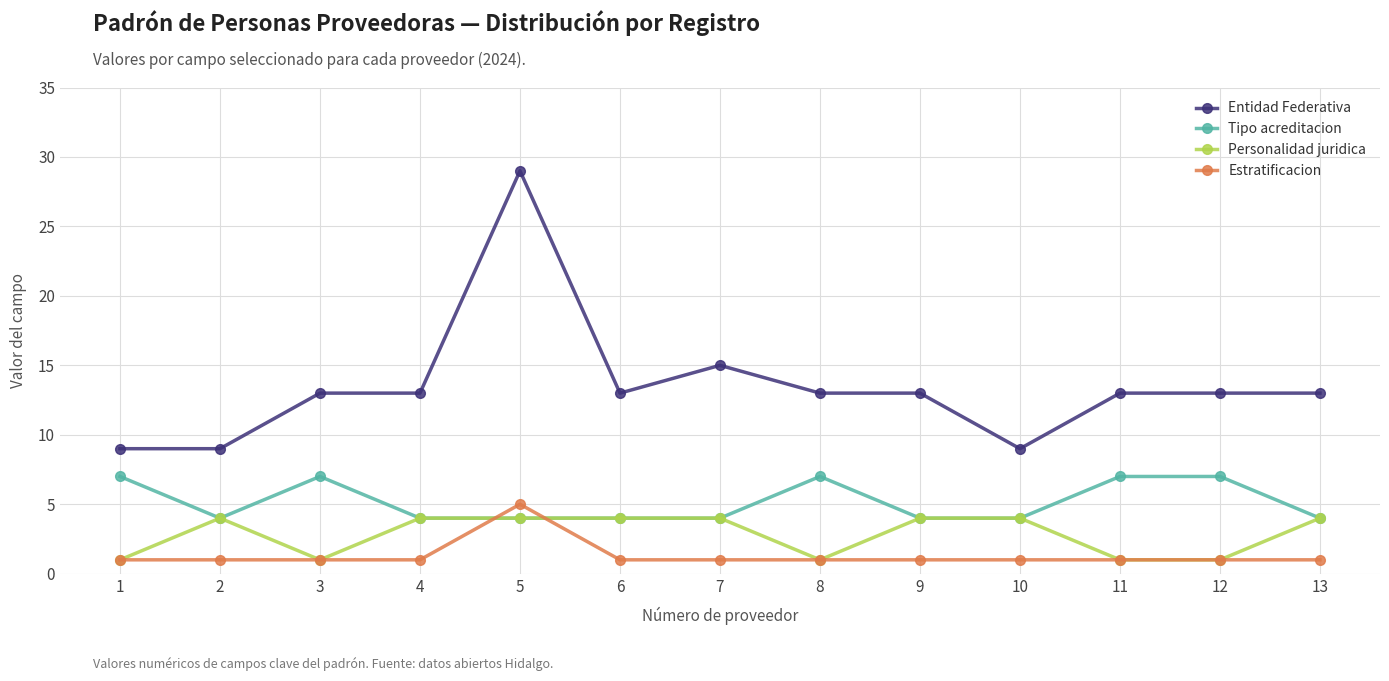

What is the total value across all series at 5?

42